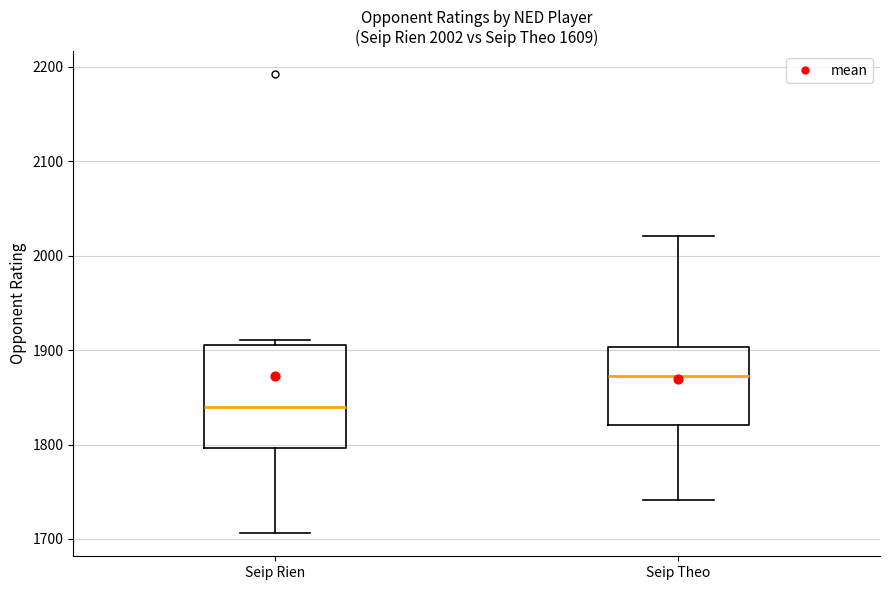

Which box has the highest median line?

Seip Theo